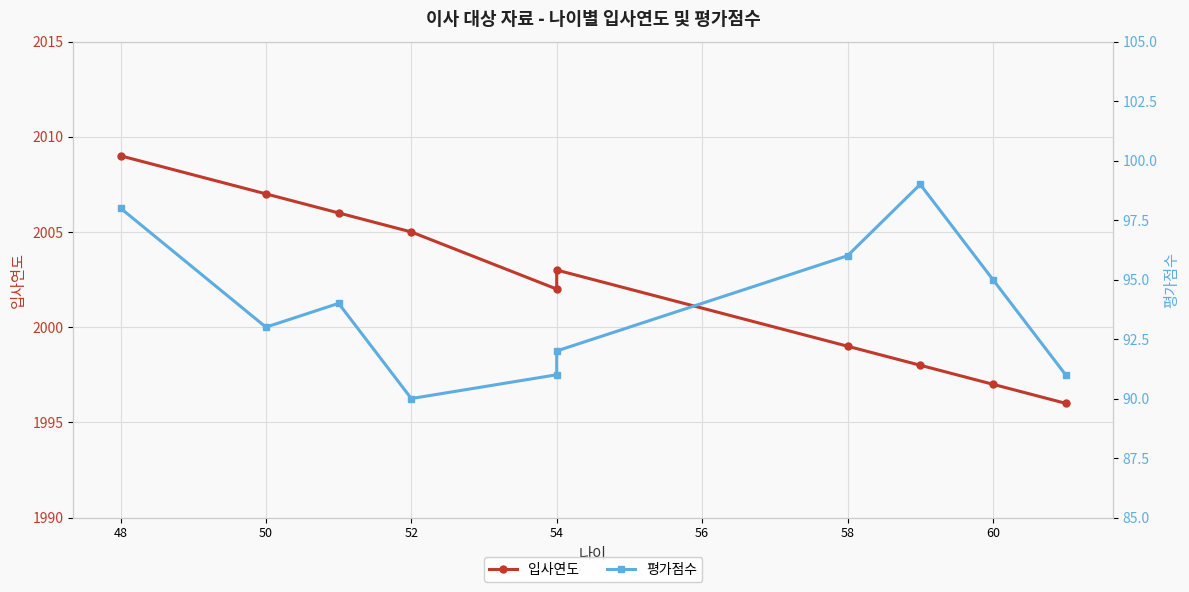

What is the greatest value displayed?

2009